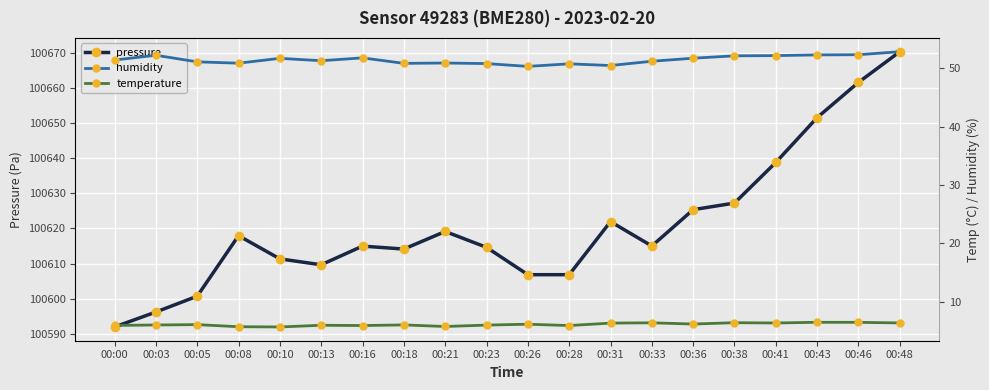

True or false: temperature and pressure cross at least once.

False